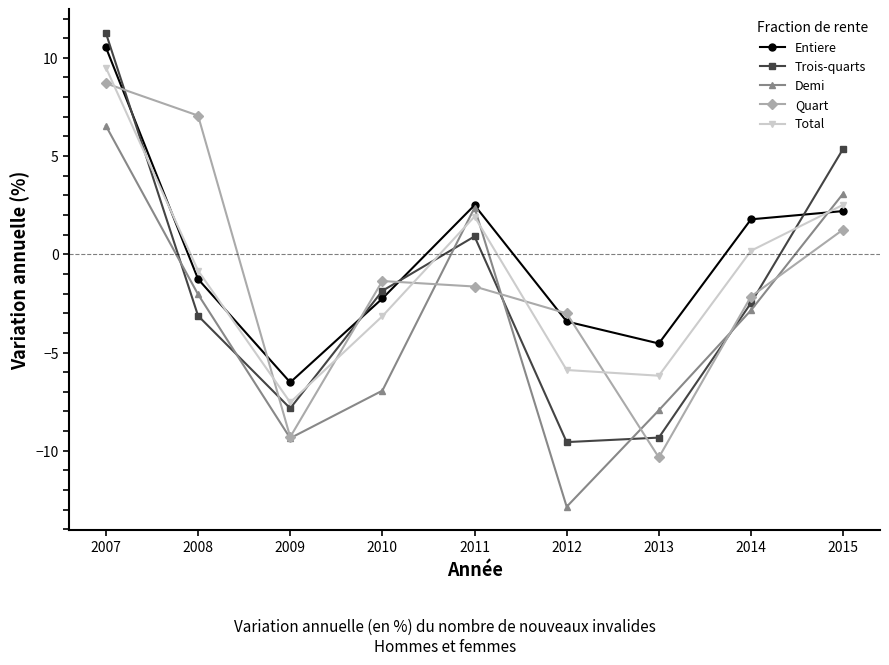

Is the value of Quart at 2014 greater than the value of Total at 2013?

Yes